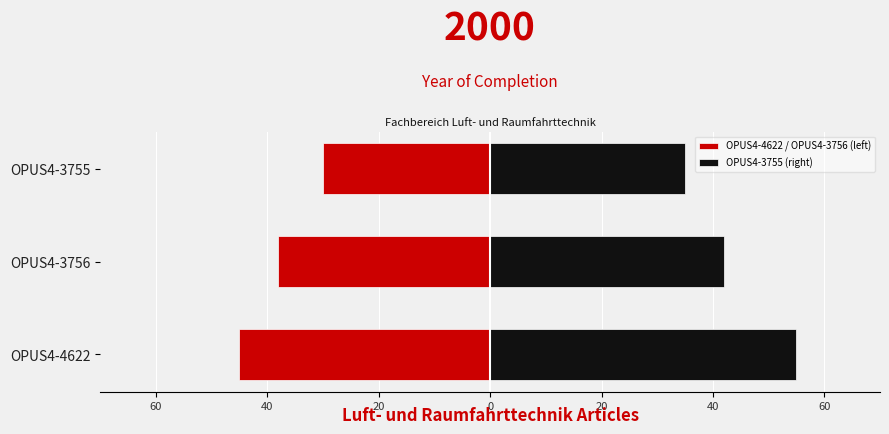

How many values in the OPUS4-4622 / OPUS4-3756 (left) series are below -38?

1